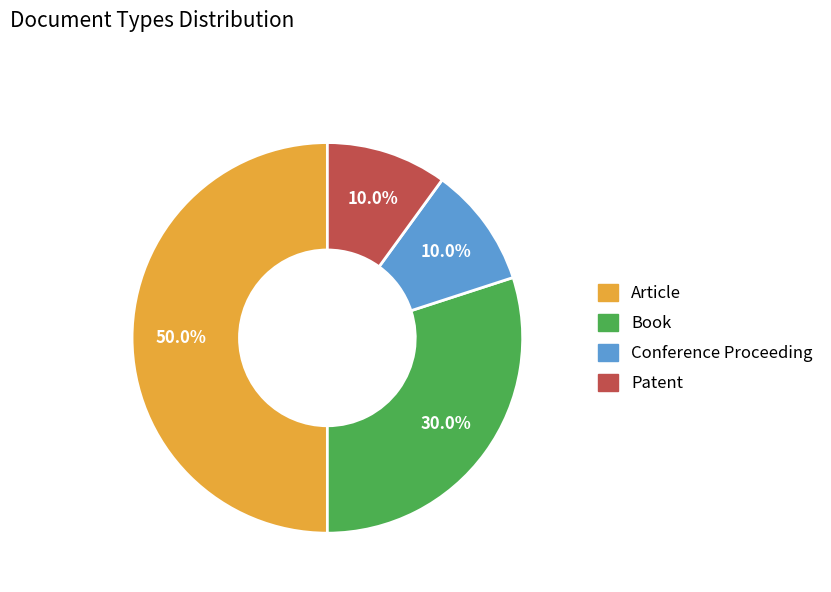

How many segments does this pie chart have?

4